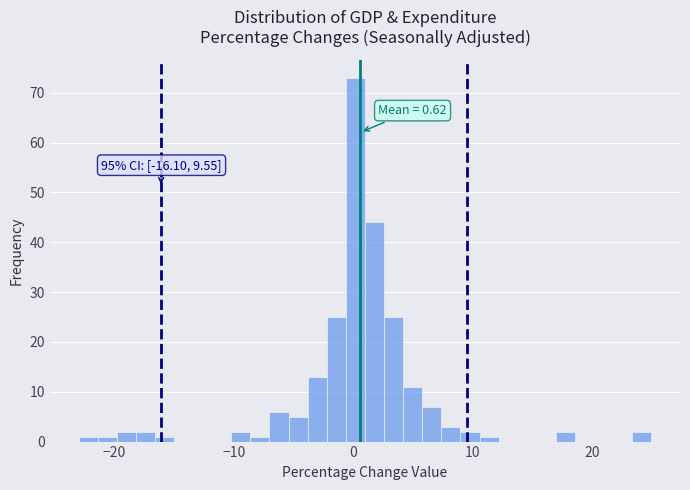

Read against the x-axis, roughly where is the centre of the tallest bar?

0